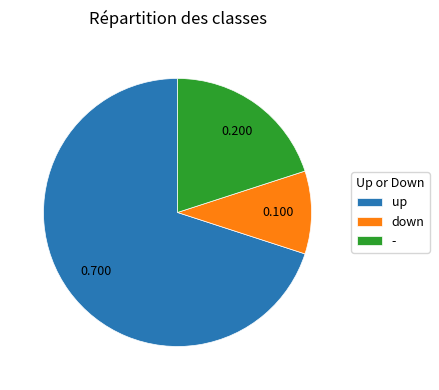

Is the sum of up and down greater than half?

Yes